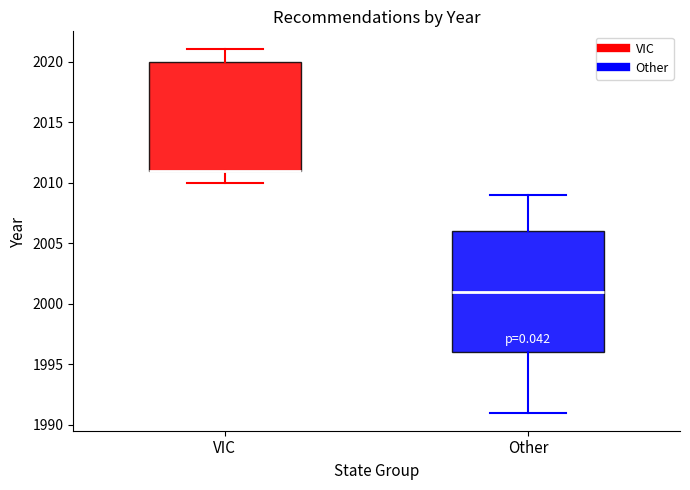

Which box is the tallest, from its lower edge to its upper edge?

Other